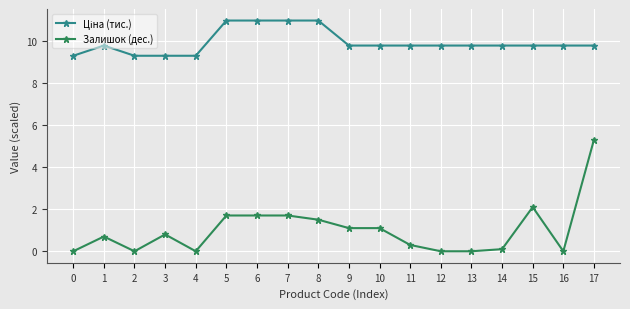

What is the difference between the second highest and minimum values in the Залишок (дес.) series?

2.1